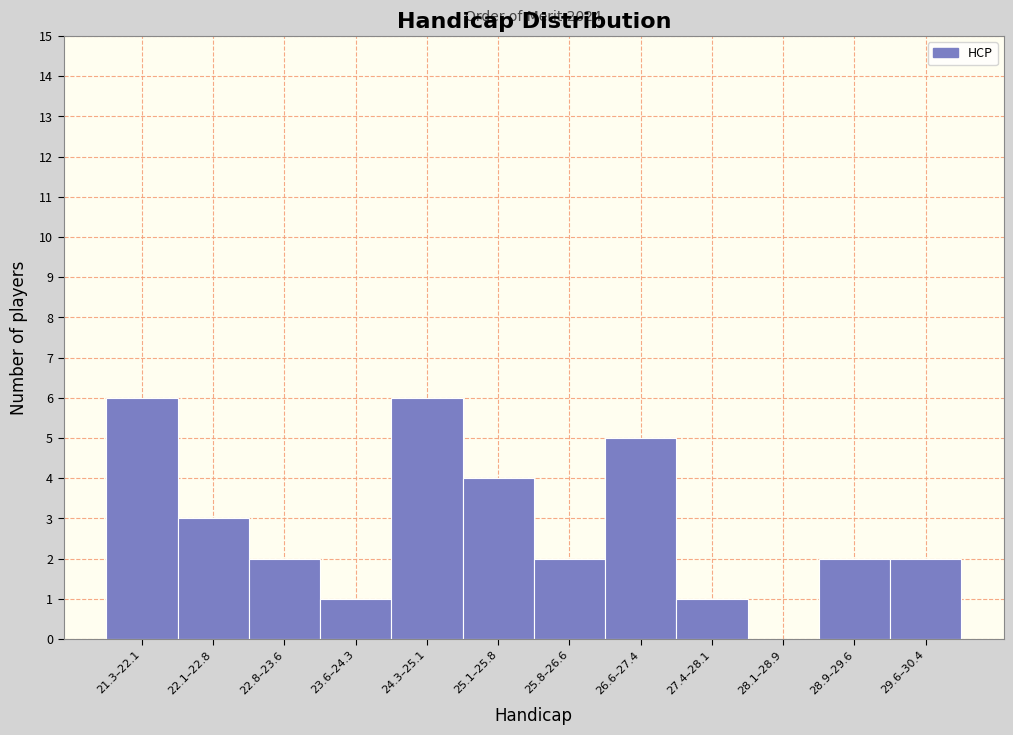

Reading left to right, list all the values displayed in this chart.

21.3–22.1=6	22.1–22.8=3	22.8–23.6=2	23.6–24.3=1	24.3–25.1=6	25.1–25.8=4	25.8–26.6=2	26.6–27.4=5	27.4–28.1=1	28.1–28.9=0	28.9–29.6=2	29.6–30.4=2